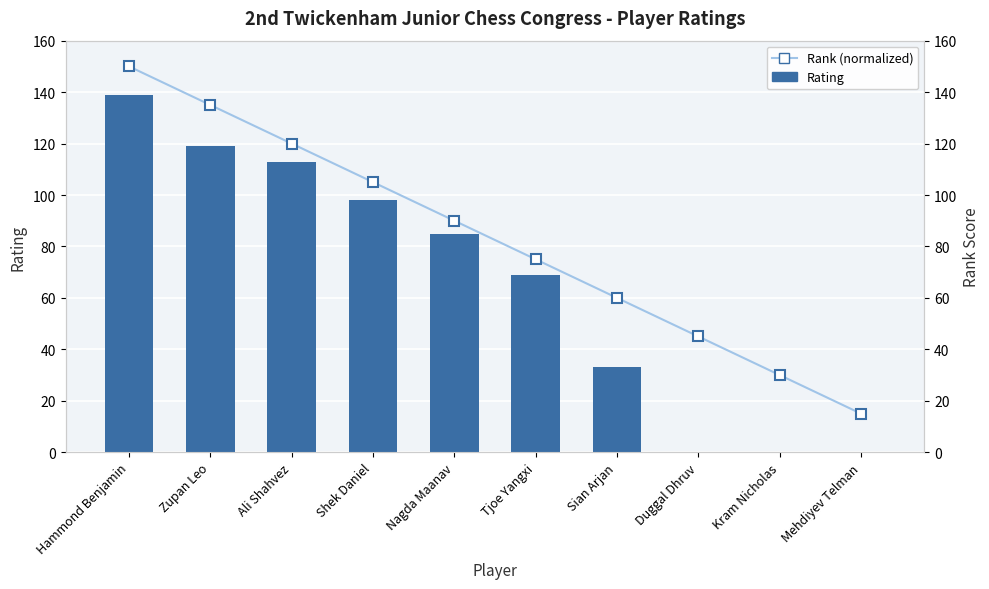

Rank the series by their average value, from highest to lowest.

Rank (normalized), Rating